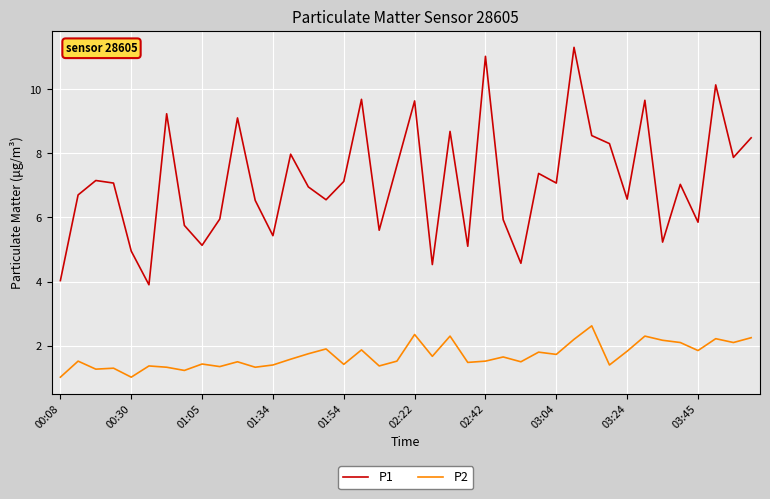

True or false: P1 and P2 intersect in this chart.

False